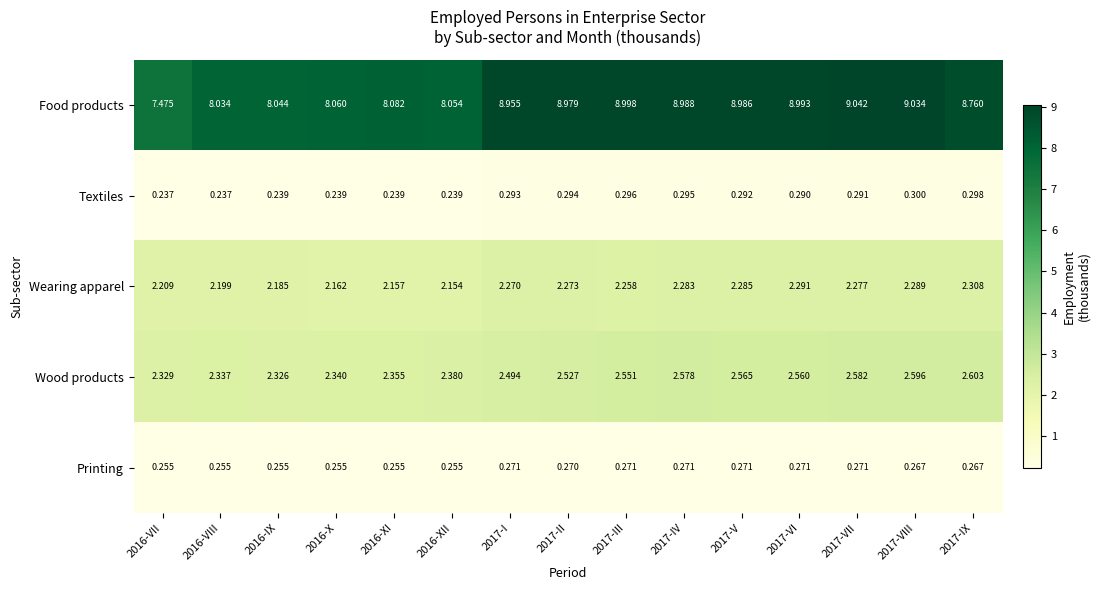

Which series changed the most between 2016-IX and 2016-XII?

Wood products